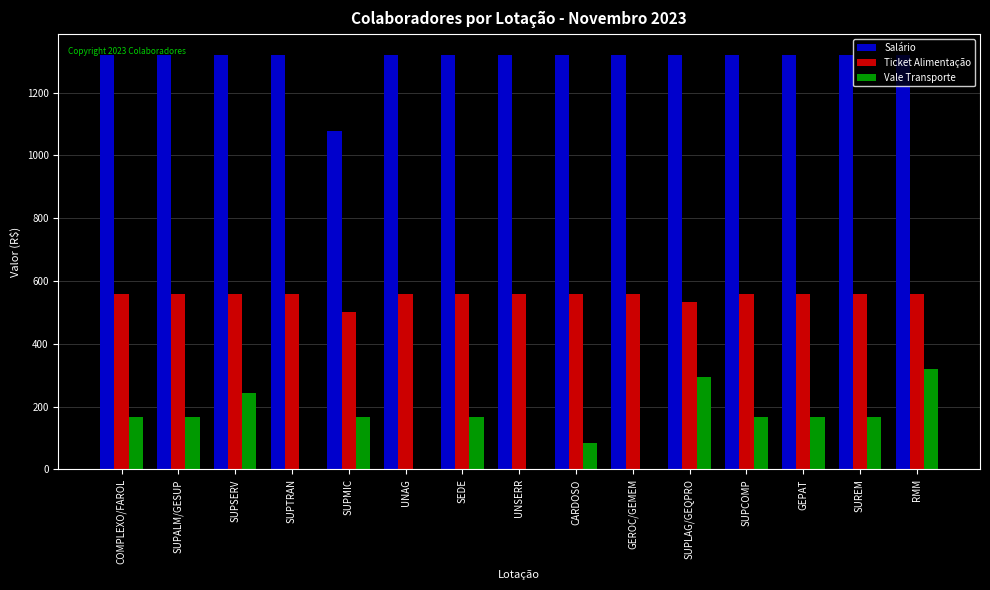

Is the value of Salário at SEDE greater than the value of Vale Transporte at UNAG?

Yes